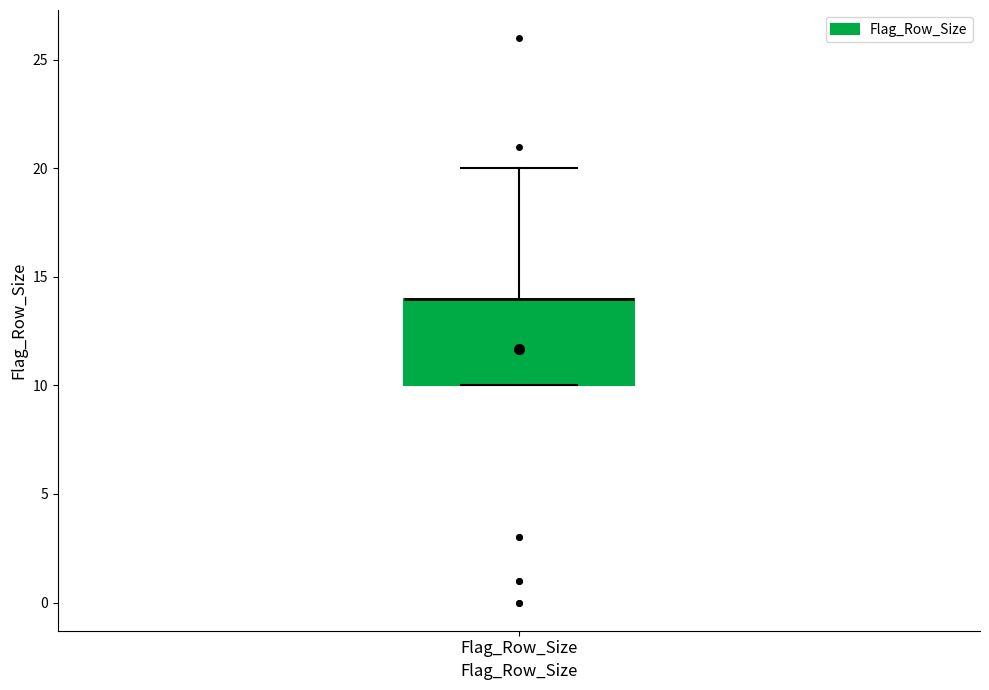

Read this box plot against the y-axis: the position of the median line, the range covered by the box, and the ends of both whiskers. The values are not printed on the chart, so give them approximately, as read against the axis.

median 14 (drawn on the box's upper edge), box 10 to 14, whiskers 10 to 20